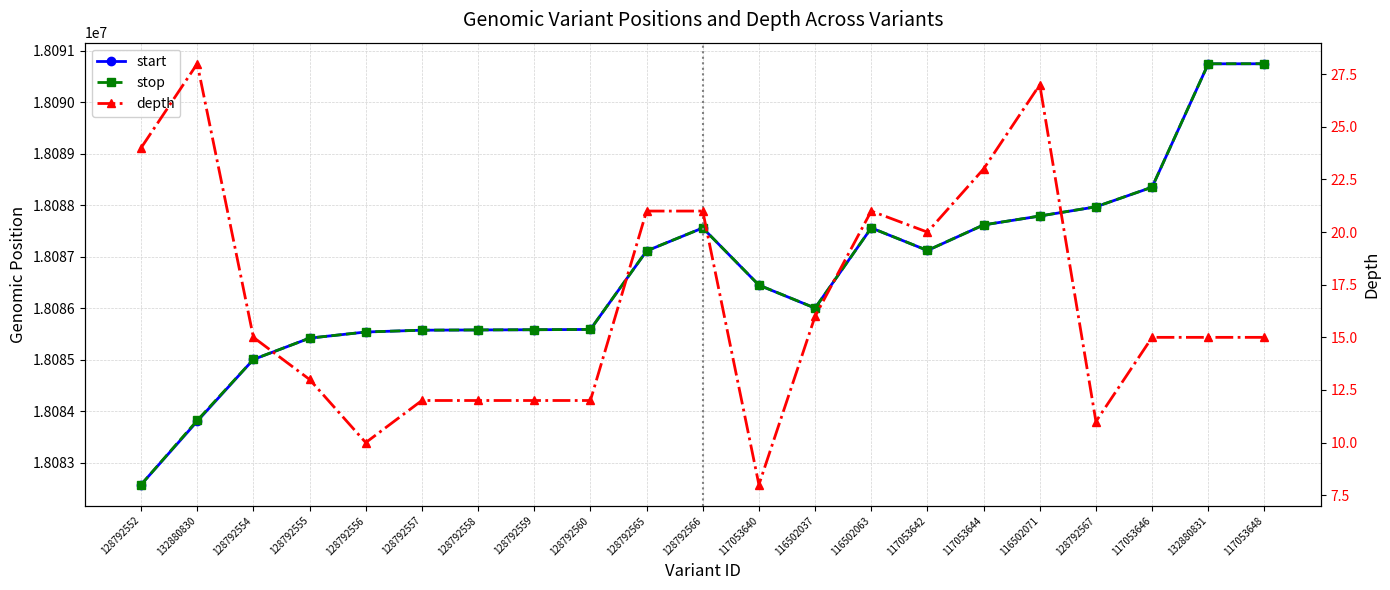

What is the average value of the stop series?

18086658